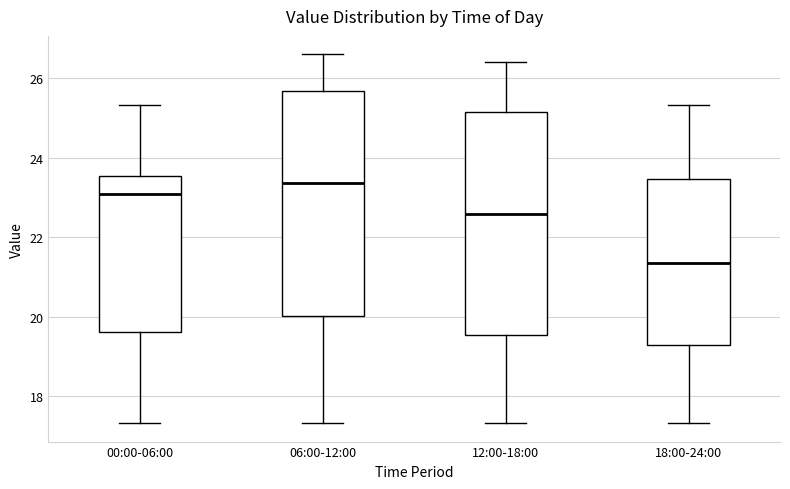

Reading left to right, read every box against the y-axis: the position of its median line, the range the box covers, and the ends of its whiskers. The values are not printed on the chart, so give them approximately, as read against the axis.

00:00-06:00: median 23.0, box 19.6 to 23.6, whiskers 17.4 to 25.4
06:00-12:00: median 23.4, box 20.0 to 25.6, whiskers 17.4 to 26.6
12:00-18:00: median 22.6, box 19.6 to 25.2, whiskers 17.4 to 26.4
18:00-24:00: median 21.4, box 19.4 to 23.4, whiskers 17.4 to 25.4